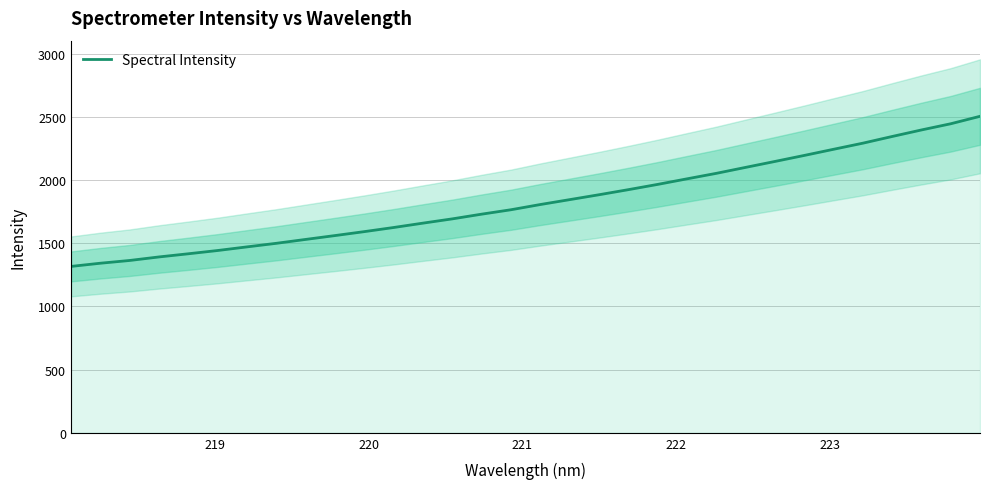

How many lines are shown in the chart?

1